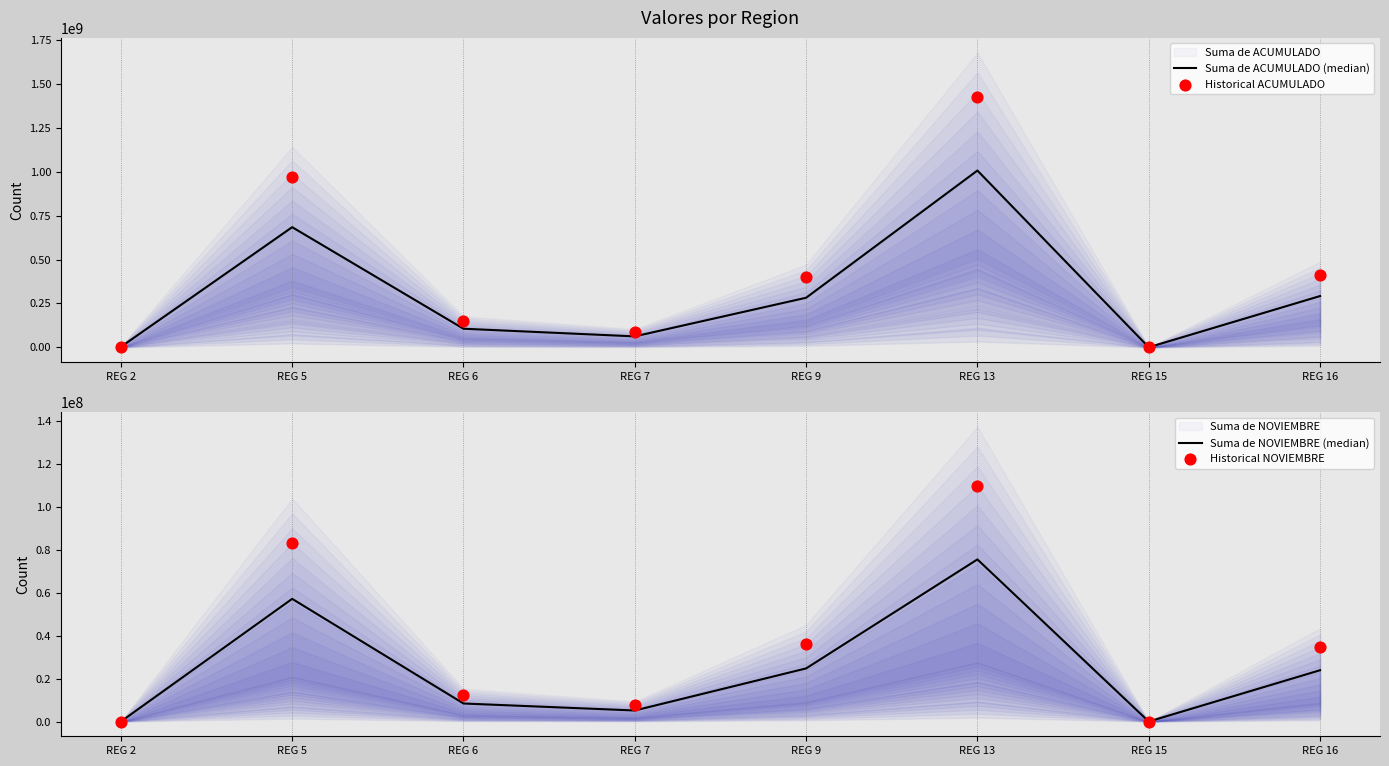

Which series has the widest spread of Y values?

Historical ACUMULADO